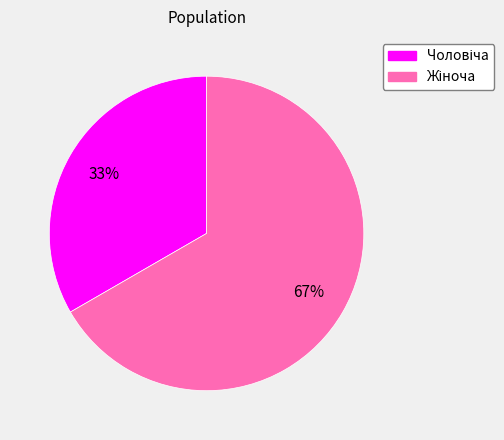

Does any single category account for the majority?

Yes